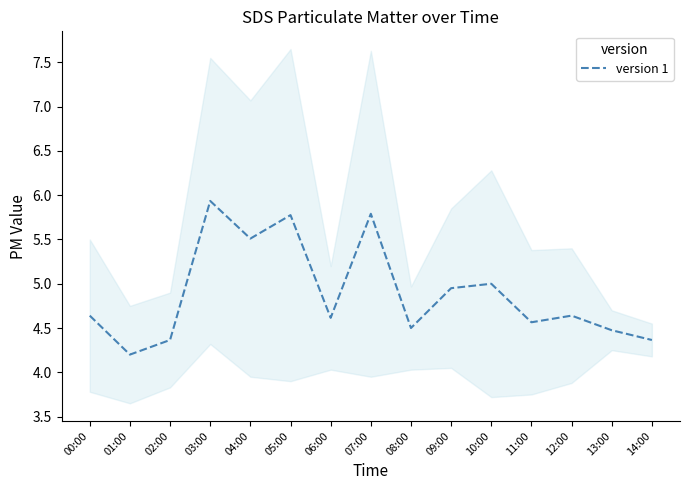

List the labels in order of value, smallest first.

01:00, 02:00, 14:00, 13:00, 08:00, 11:00, 06:00, 00:00, 12:00, 09:00, 10:00, 04:00, 05:00, 07:00, 03:00